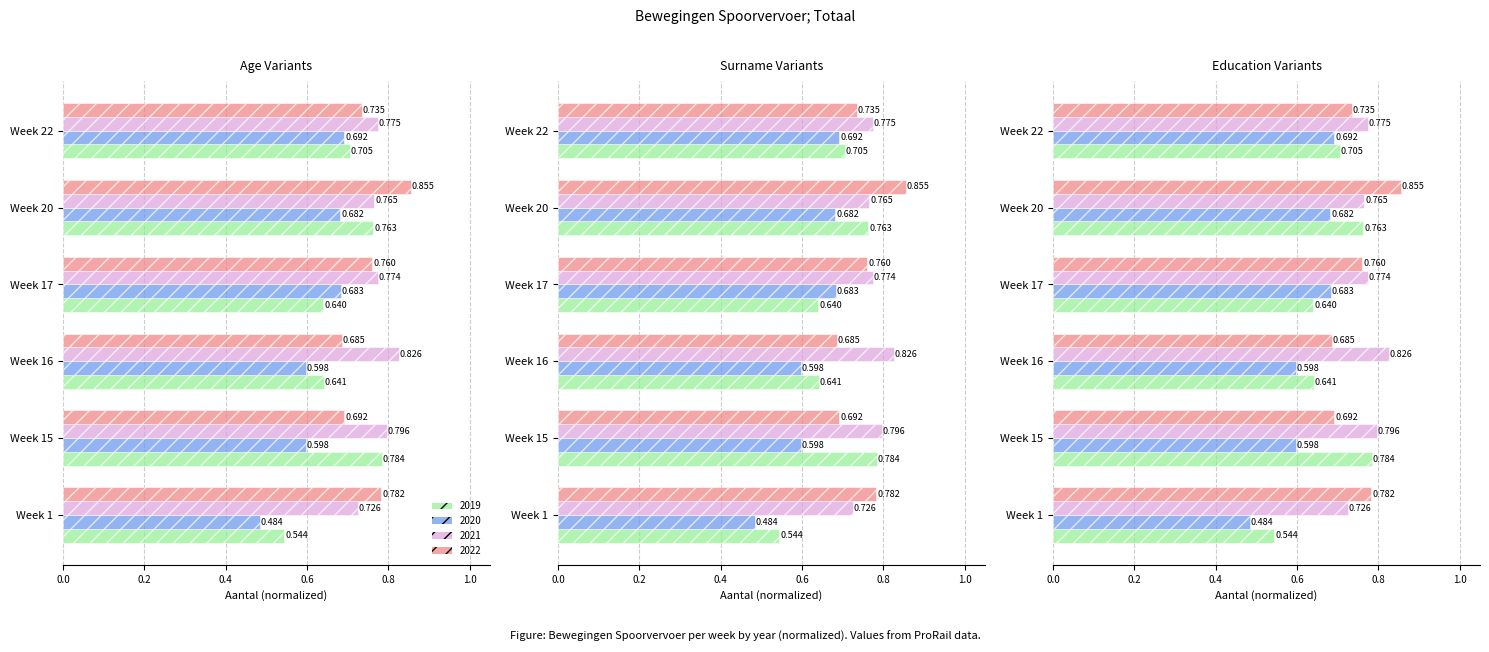

Where is 2019 nearest to the value 0?

Week 1